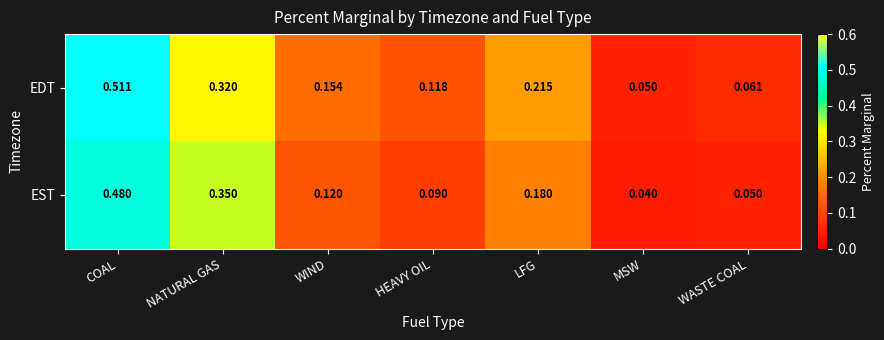

List the series in order of their peak value, lowest first.

EST, EDT